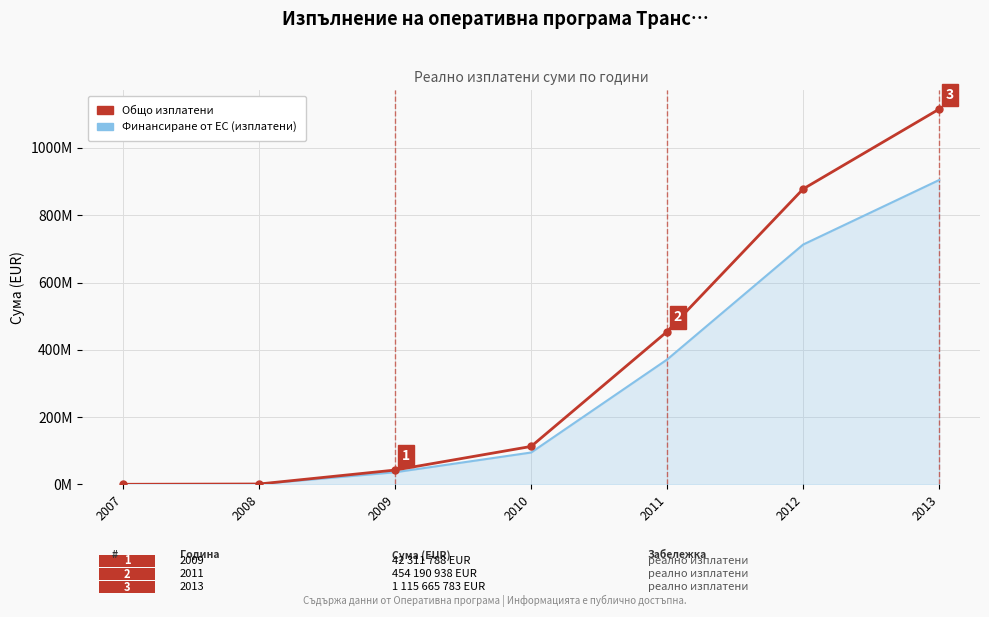

What are all the series names shown in the legend?

Общо изплатени, Финансиране от ЕС (изплатени)